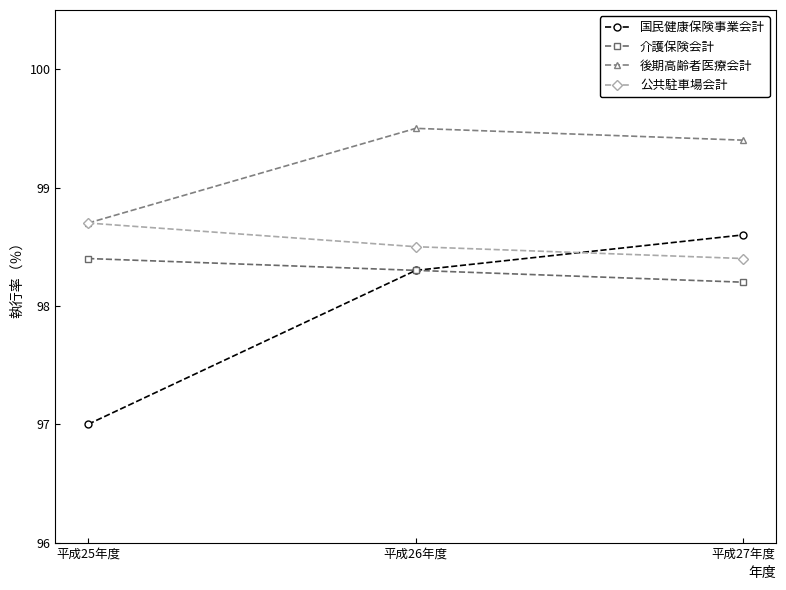

The 後期高齢者医療会計 series shows 54.2 at 平成25年度. True or false?

False